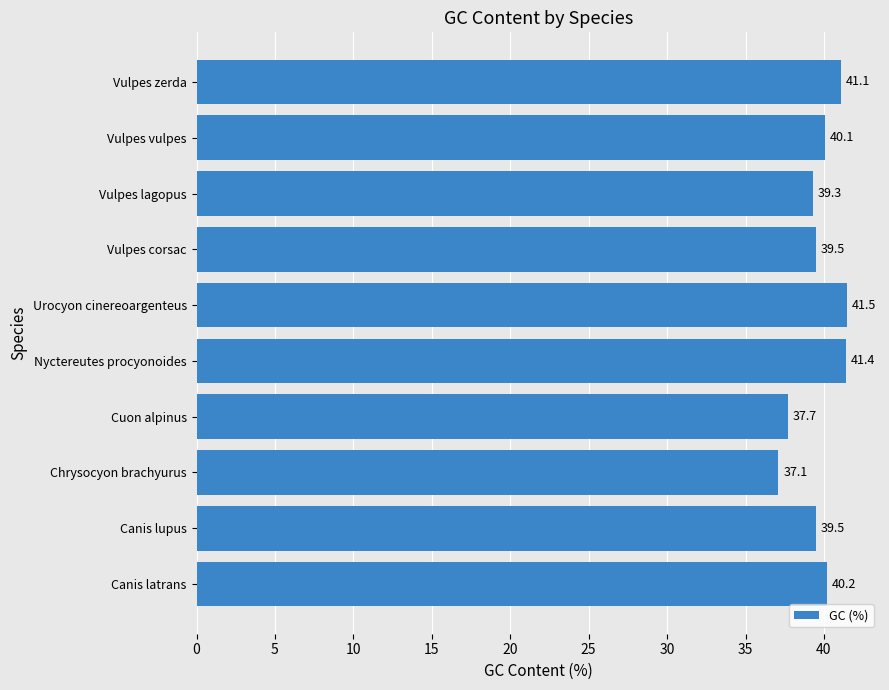

Which has a higher value, Cuon alpinus or Canis latrans?

Canis latrans